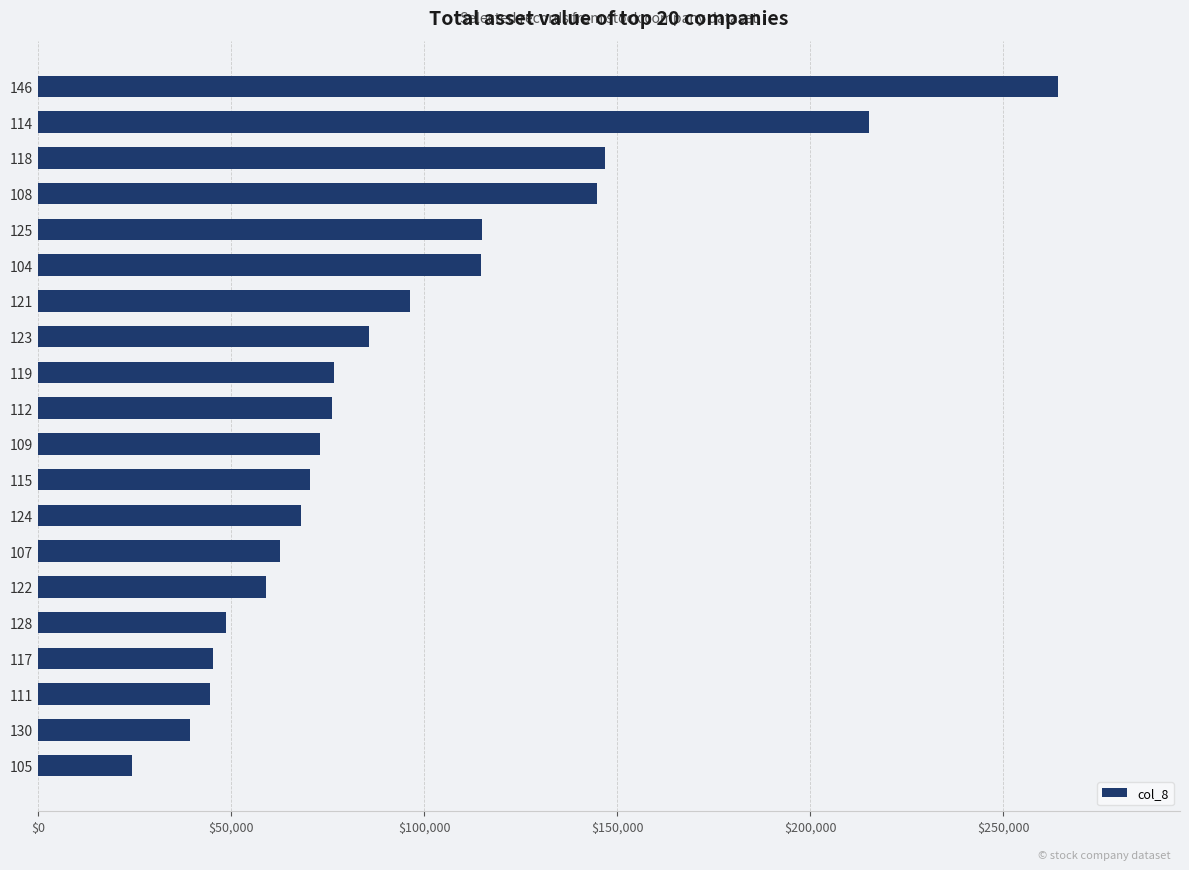

What value does the data have at 125?

115031.2